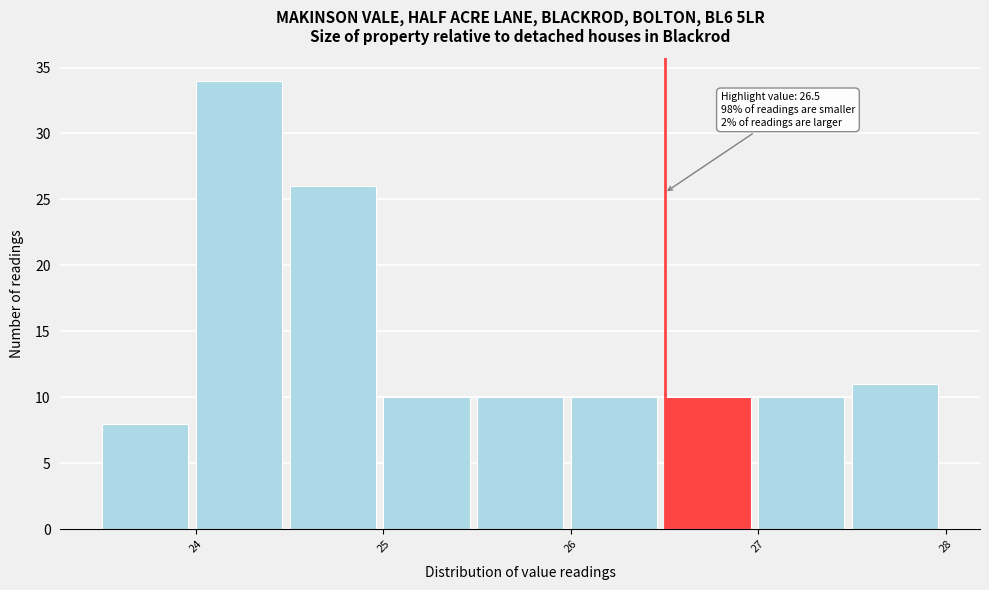

Over which range of the x-axis is the bar tallest?

24.0 to 24.5